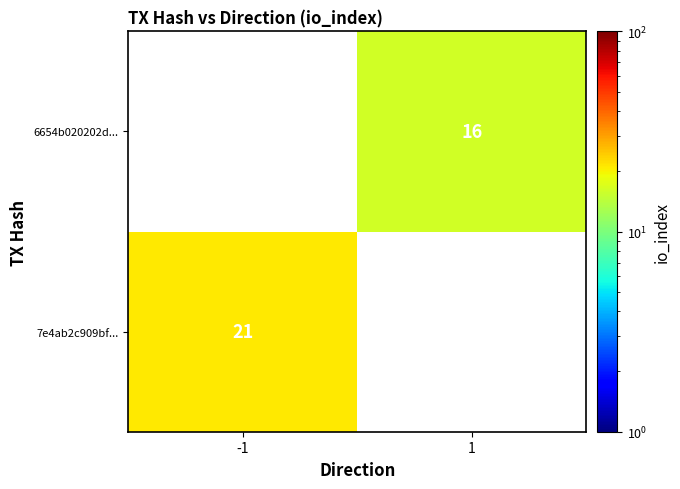

True or false: 7e4ab2c909bf... has a value of 21 at -1.

True